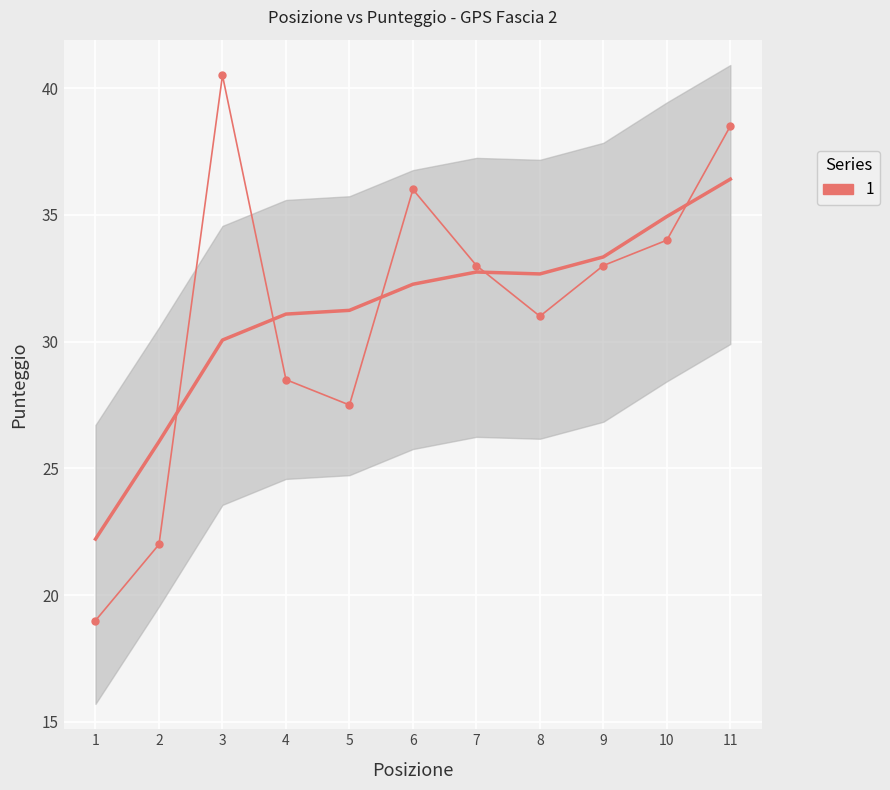

What is the average value?

31.2